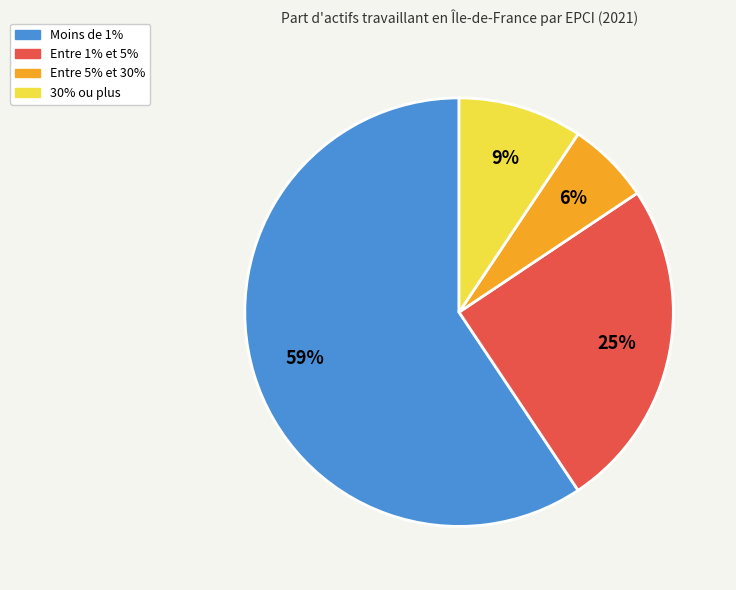

Does any single category account for the majority?

Yes